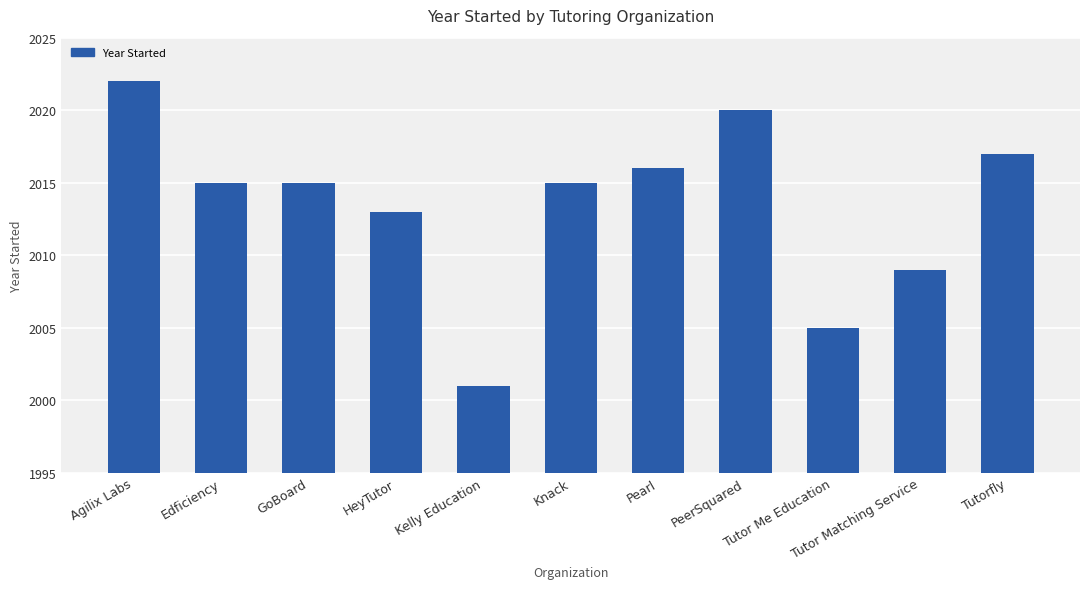

What is the value of the 3rd bar from the left?

2015